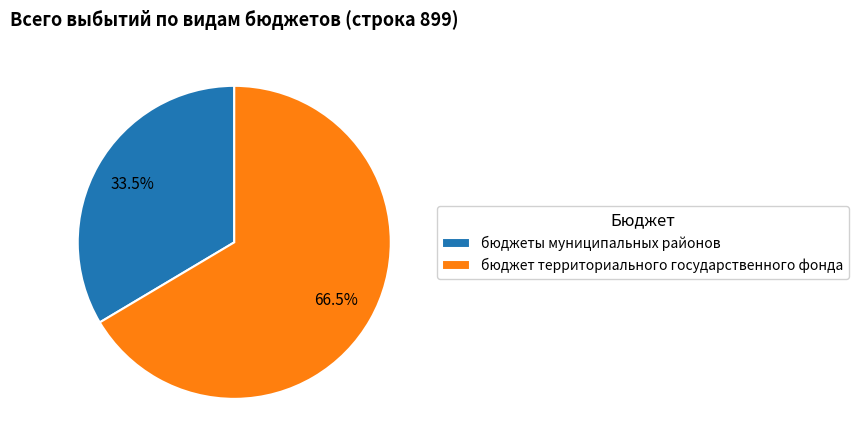

Which slice is the largest?

бюджет территориального государственного фонда